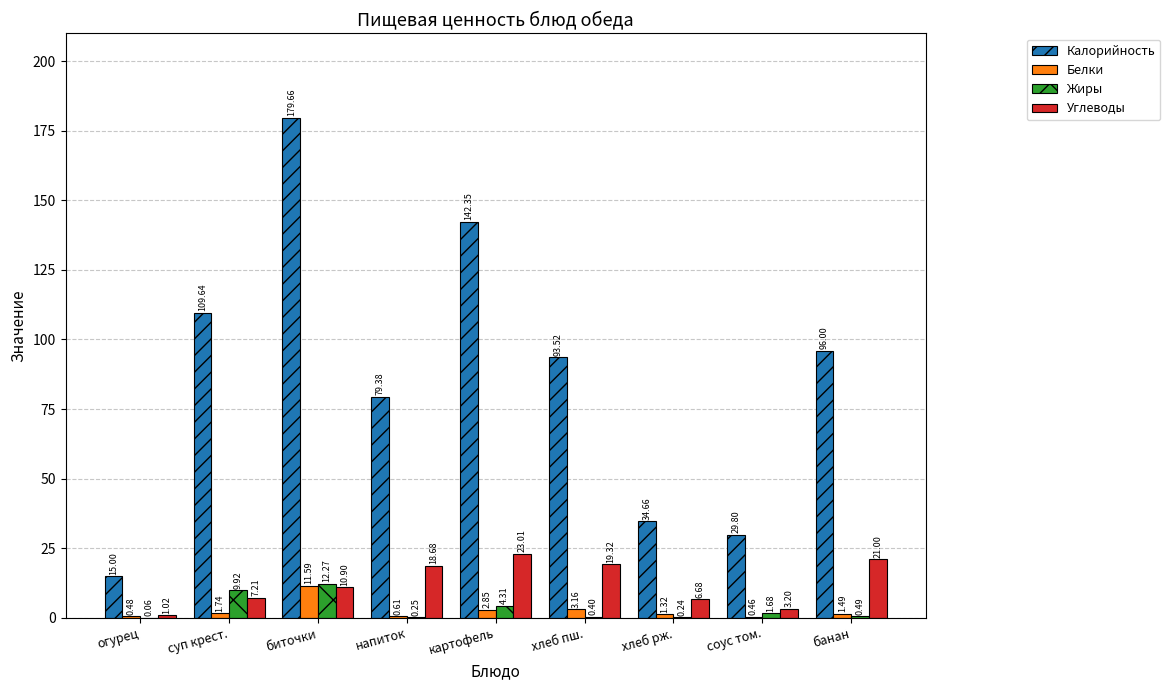

Which label corresponds to the largest value in the chart?

биточки